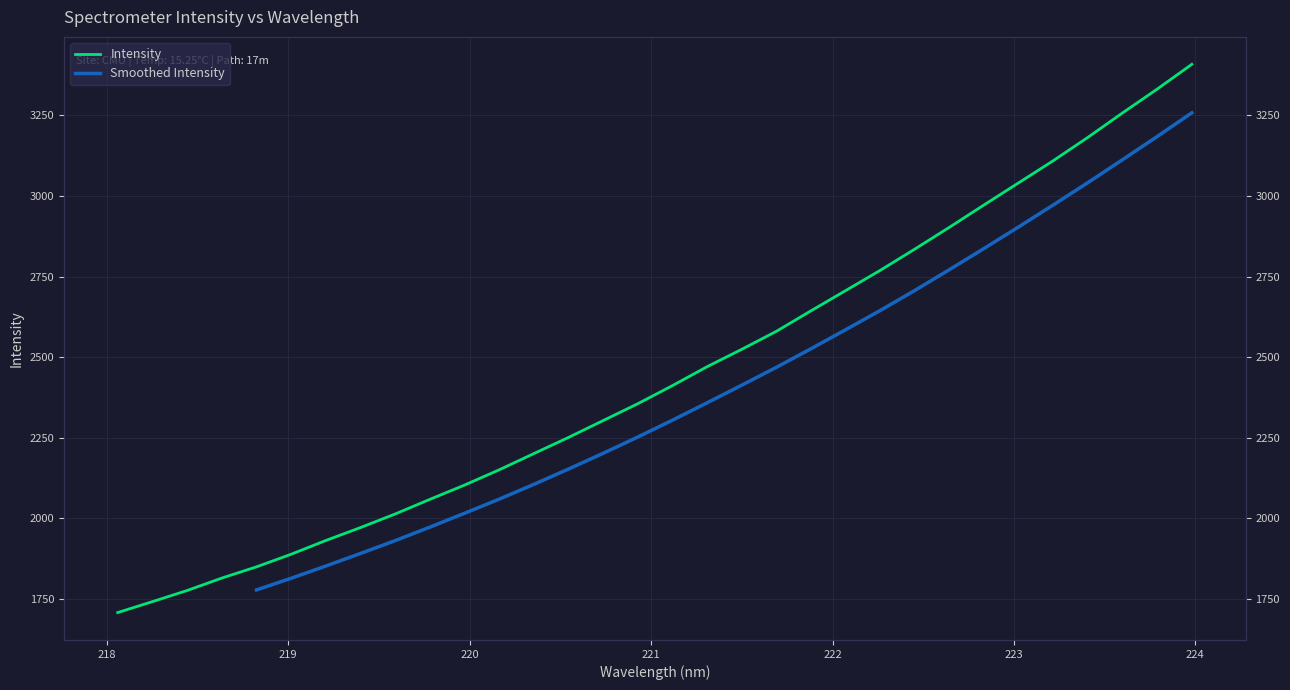

True or false: the data shows 3331.8 at 223.7895.

True